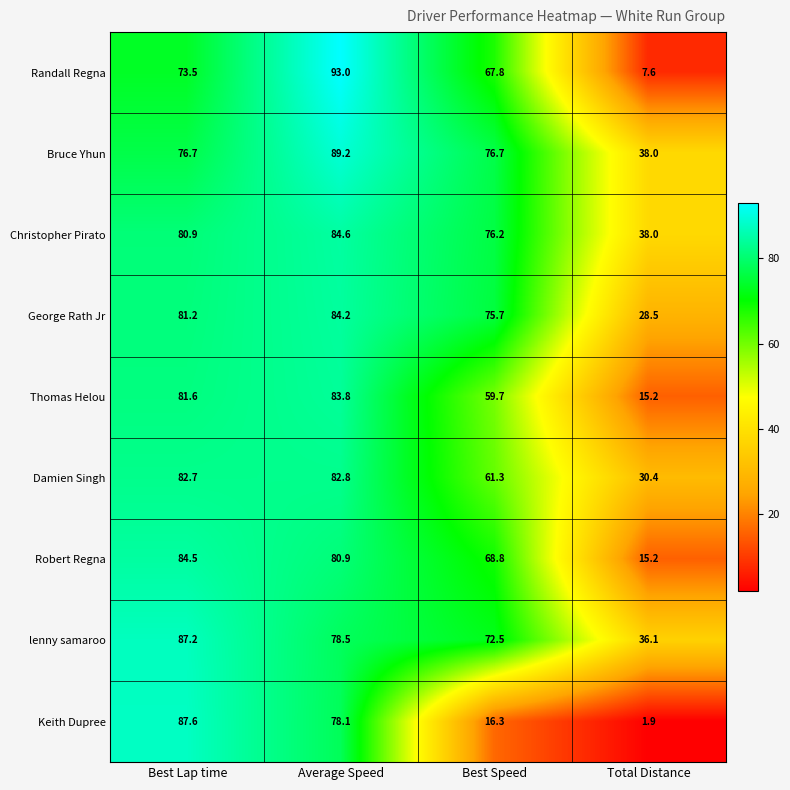

At which category does the chart reach its peak across all series?

Average Speed